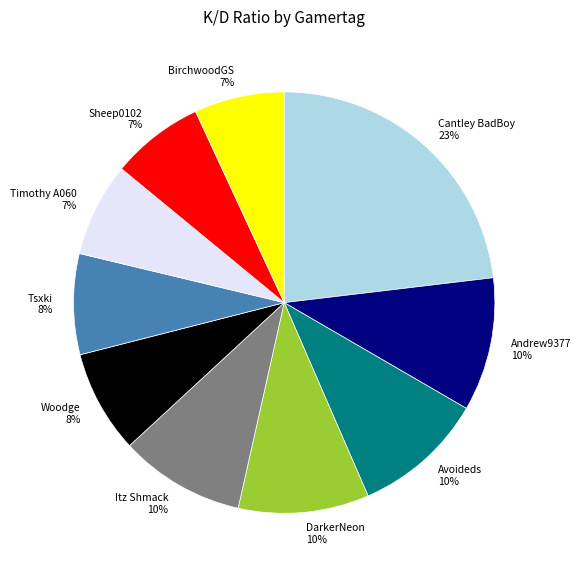

What is the ratio of the value at Itz Shmack to the value at BirchwoodGS?

1.4